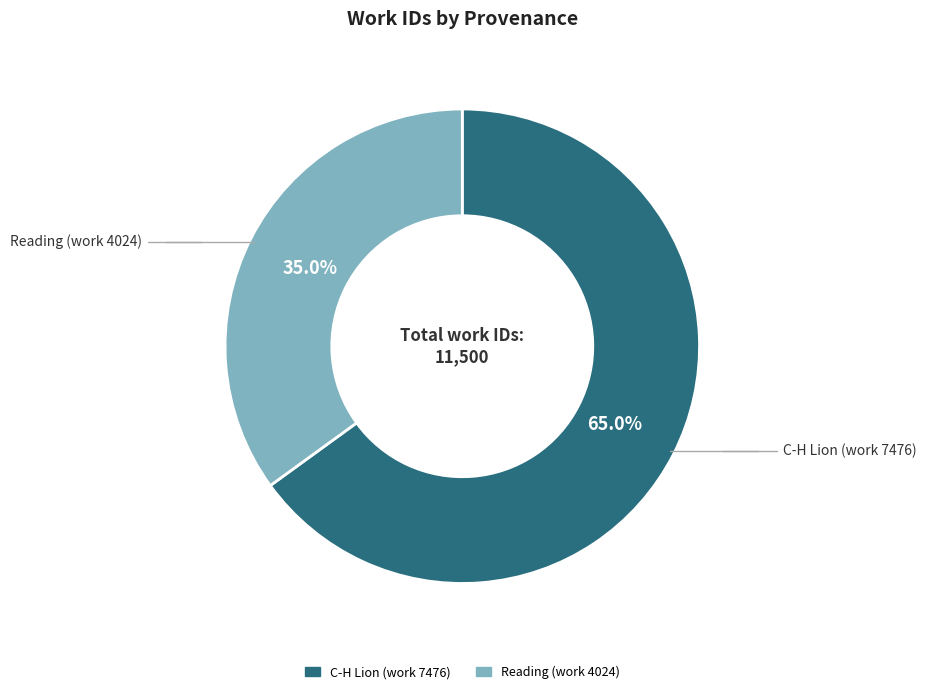

True or false: C-H Lion (work 7476) accounts for 65% of the total.

True